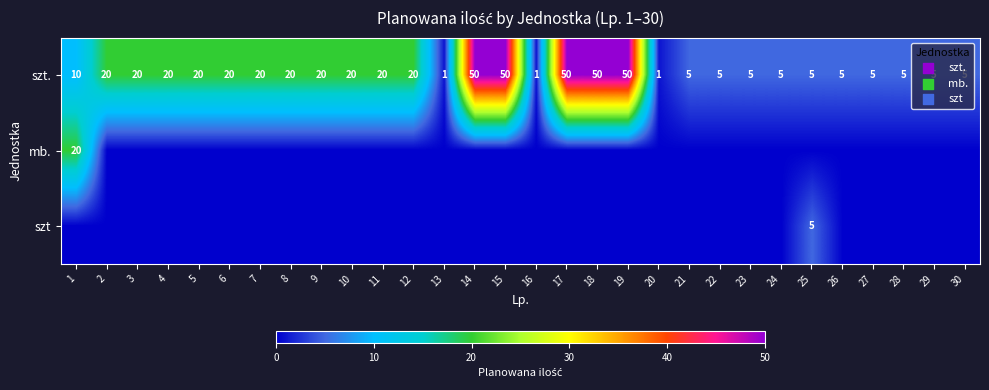

True or false: szt. has a value of 5 at 30.

True